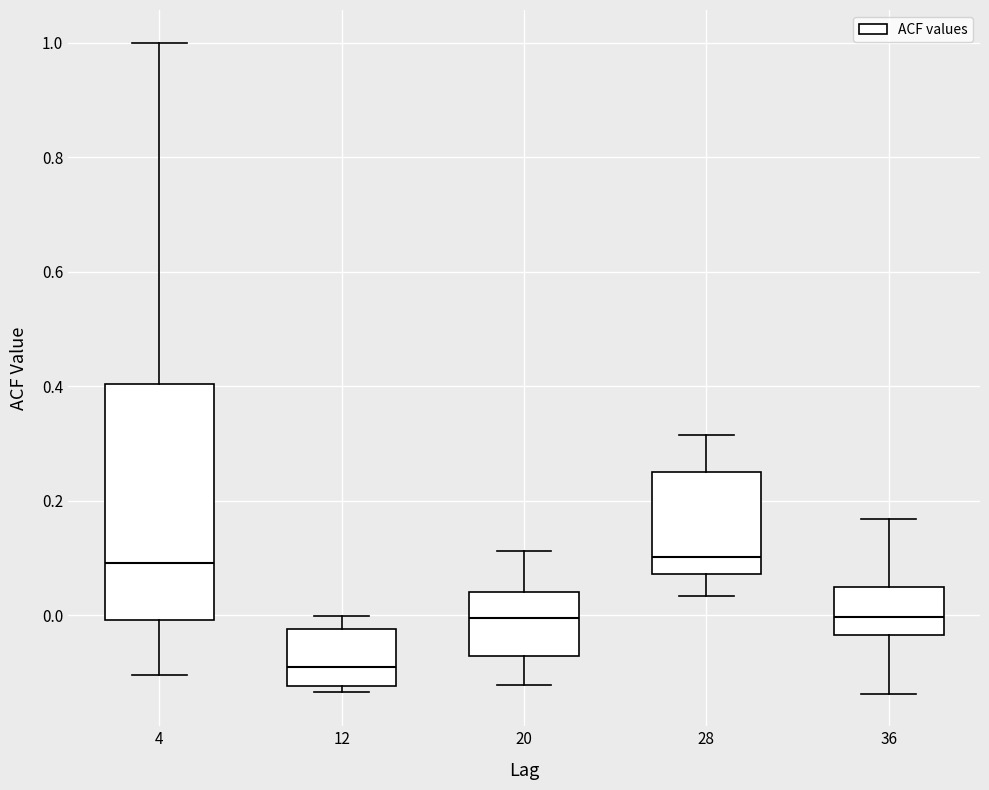

Which box has the lowest median line?

12